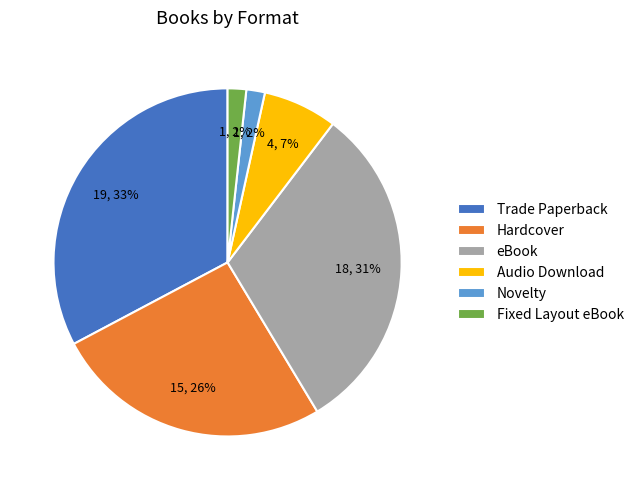

Count the number of slices in the pie.

6